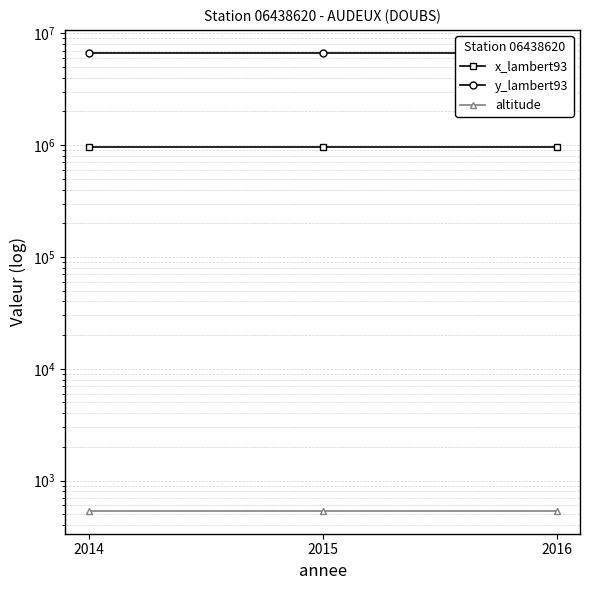

Where is x_lambert93 nearest to the value 956998?

2016